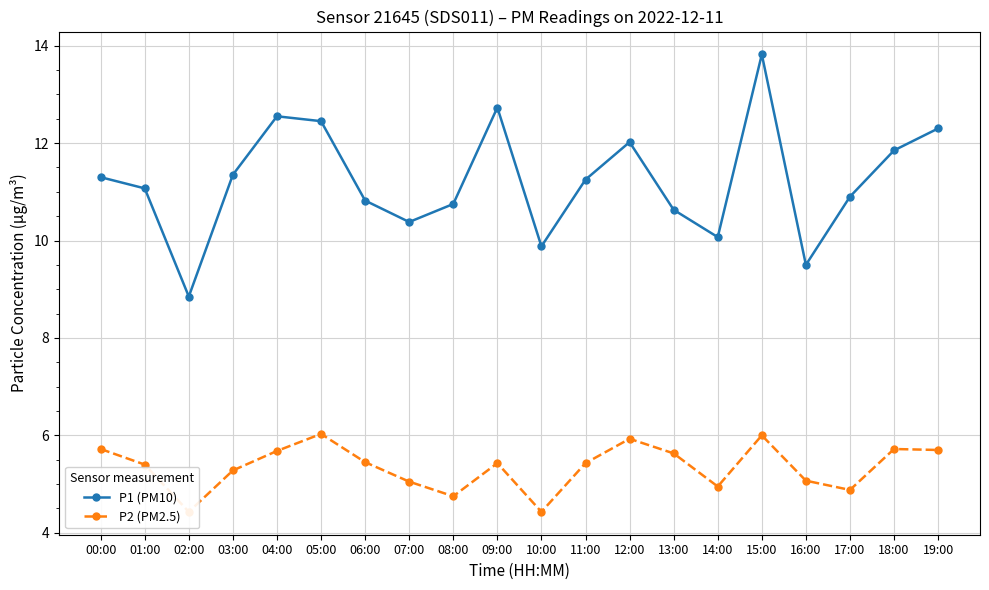

What is the approximate value of P2 (PM2.5) at 04:00?

5.7